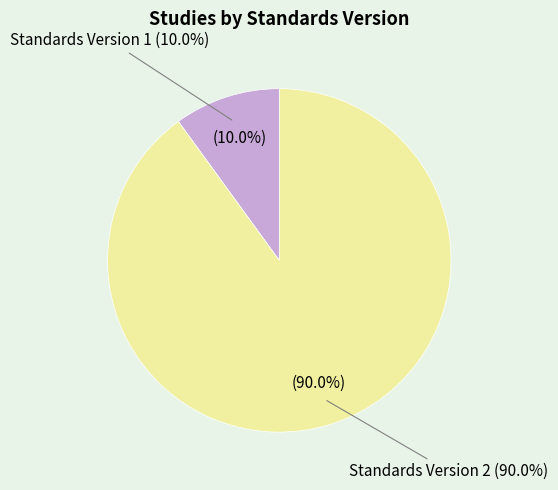

True or false: 6 accounts for 18% of the total.

False